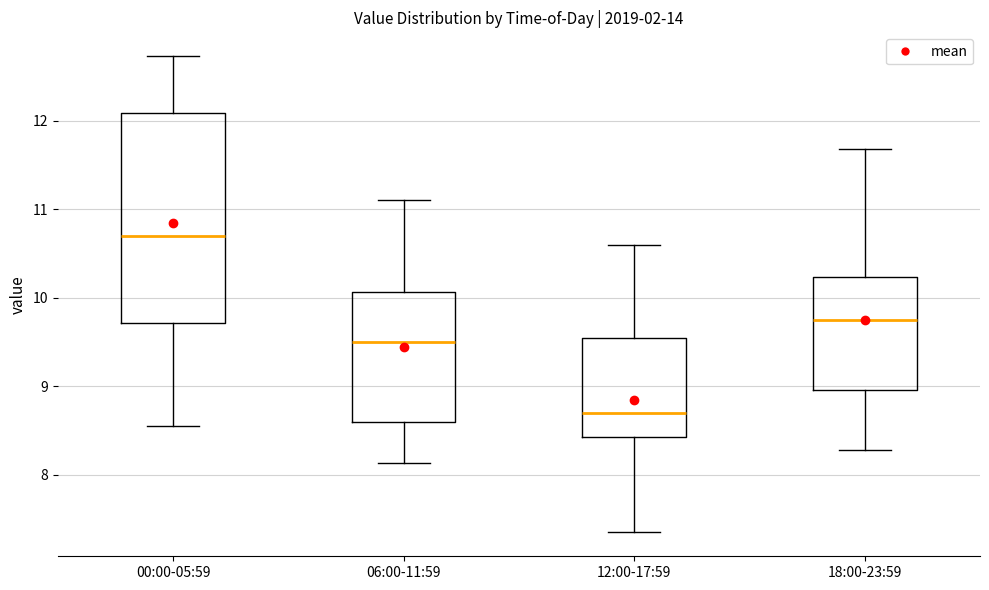

Reading left to right, read every box against the y-axis: the position of its median line, the range the box covers, and the ends of its whiskers. The values are not printed on the chart, so give them approximately, as read against the axis.

00:00-05:59: median 10.7, box 9.7 to 12.1, whiskers 8.6 to 12.7
06:00-11:59: median 9.5, box 8.6 to 10.1, whiskers 8.1 to 11.1
12:00-17:59: median 8.7, box 8.4 to 9.6, whiskers 7.4 to 10.6
18:00-23:59: median 9.8, box 9.0 to 10.2, whiskers 8.3 to 11.7